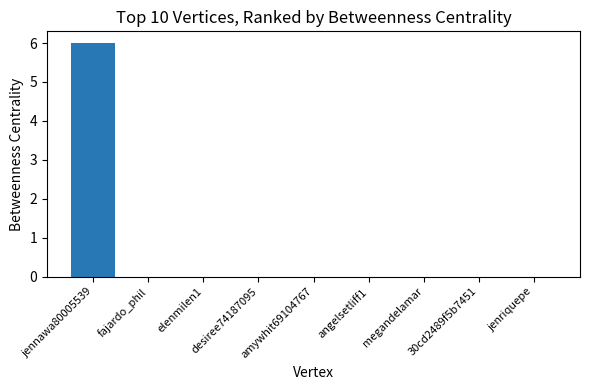

Reading left to right, list all the values displayed in this chart.

6	0	0	0	0	0	0	0	0